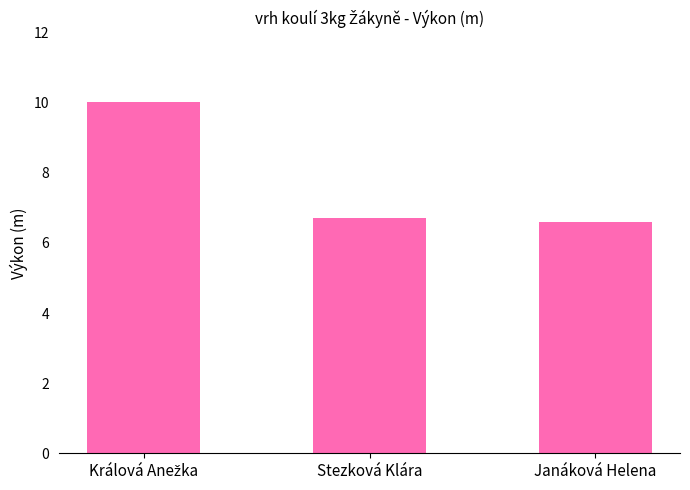

What is the maximum value shown in the chart?

10.0